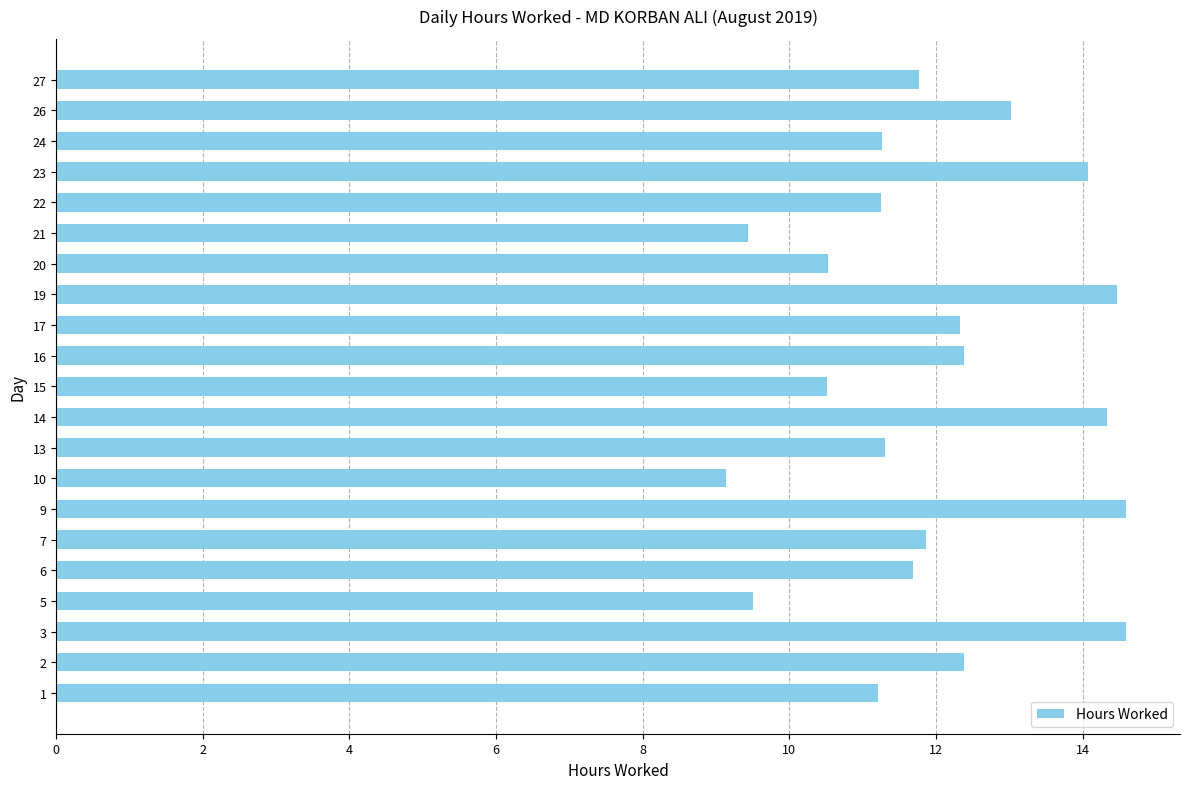

What is the smallest value displayed?

9.1